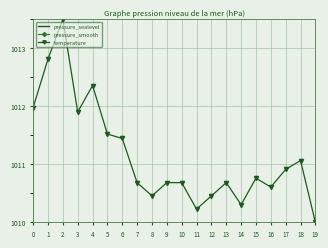

What is the spread (max minus min) of values at 17?

6.9